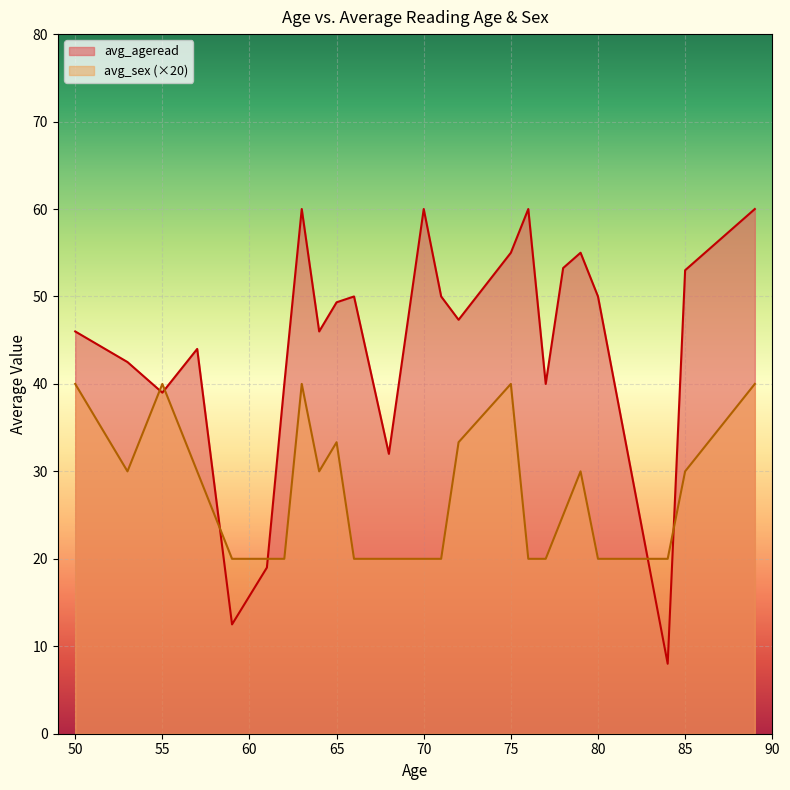

Which series has the widest spread of values?

avg_ageread